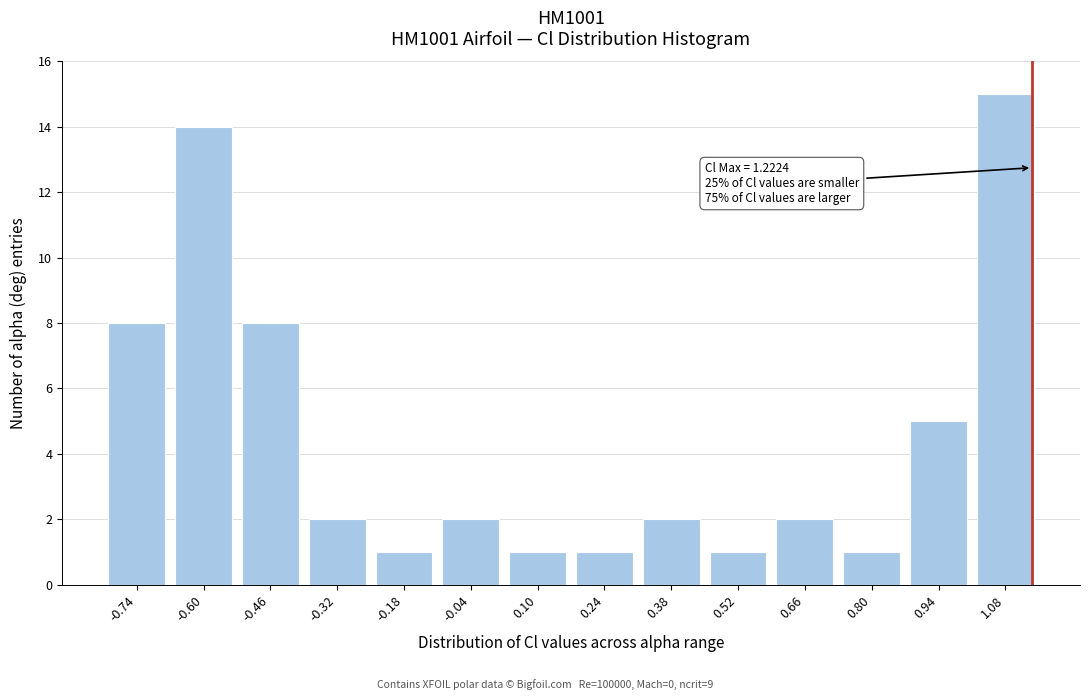

Reading left to right, list all the values displayed in this chart.

-0.74=8	-0.60=14	-0.46=8	-0.32=2	-0.18=1	-0.04=2	0.10=1	0.24=1	0.38=2	0.52=1	0.66=2	0.80=1	0.94=5	1.08=15